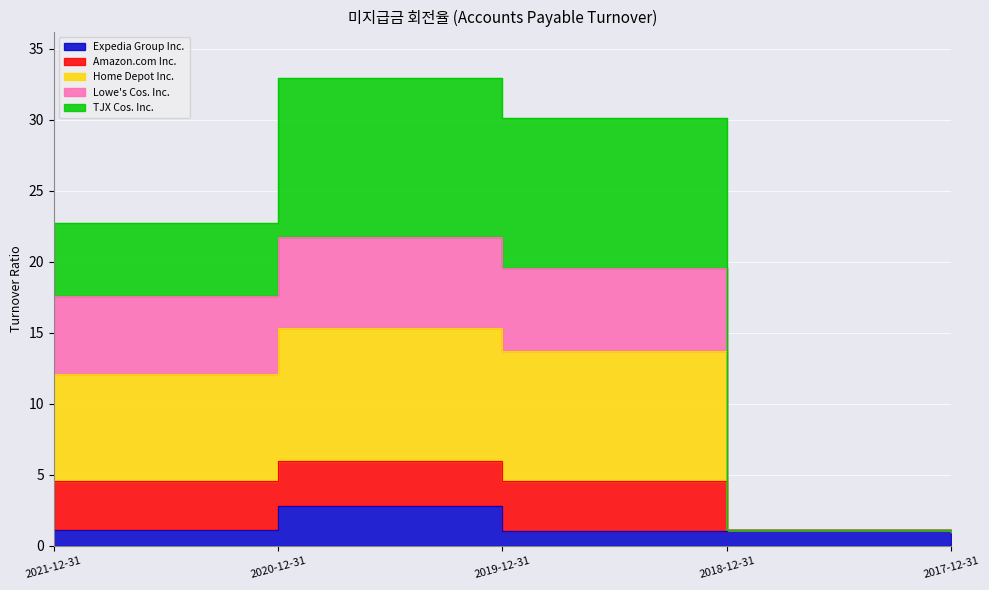

What is the difference between the second highest and second lowest values in the Expedia Group Inc. series?

0.1